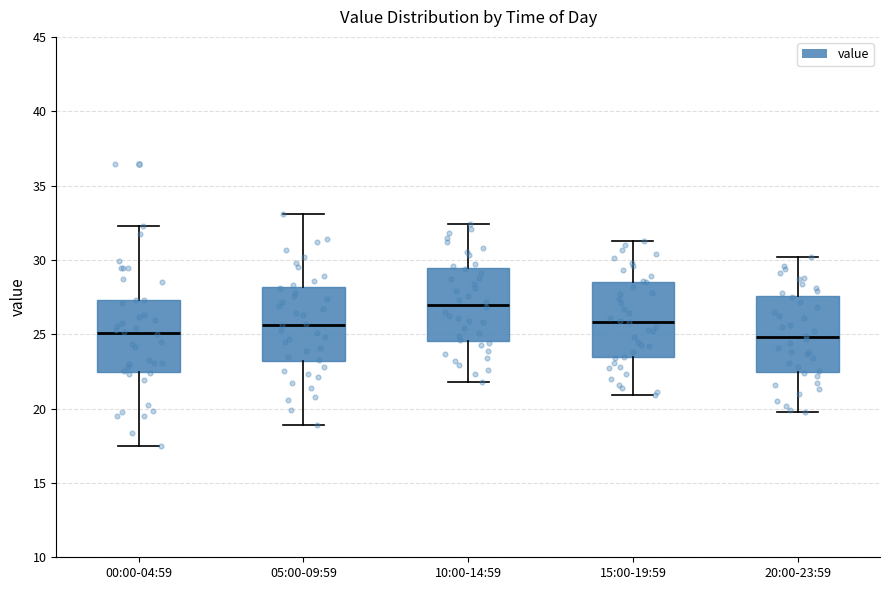

Reading left to right, read every box against the y-axis: the position of its median line, the range the box covers, and the ends of its whiskers. The values are not printed on the chart, so give them approximately, as read against the axis.

00:00-04:59: median 25.0, box 22.5 to 27.5, whiskers 17.5 to 32.5
05:00-09:59: median 25.5, box 23.0 to 28.0, whiskers 19.0 to 33.0
10:00-14:59: median 27.0, box 24.5 to 29.5, whiskers 22.0 to 32.5
15:00-19:59: median 26.0, box 23.5 to 28.5, whiskers 21.0 to 31.5
20:00-23:59: median 25.0, box 22.5 to 27.5, whiskers 20.0 to 30.0